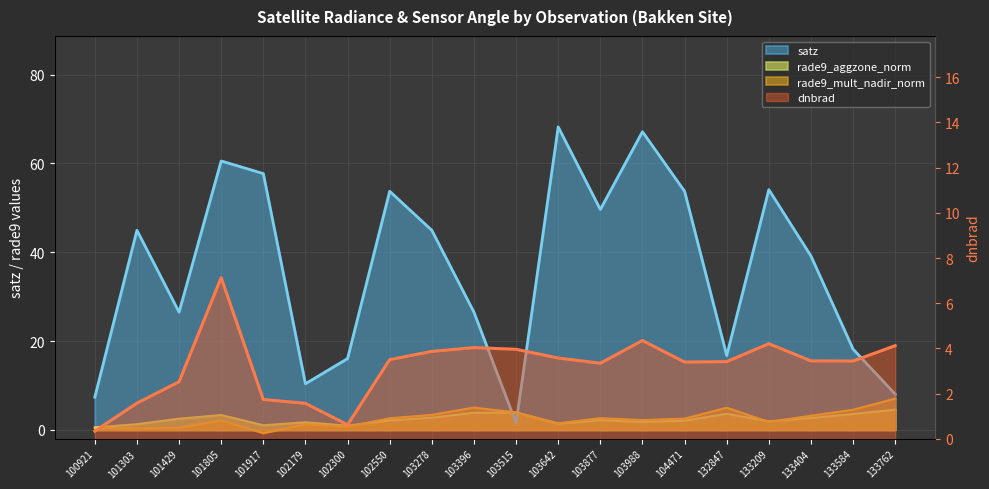

Is it true that rade9_aggzone_norm equals 2.1 at 101805?

False